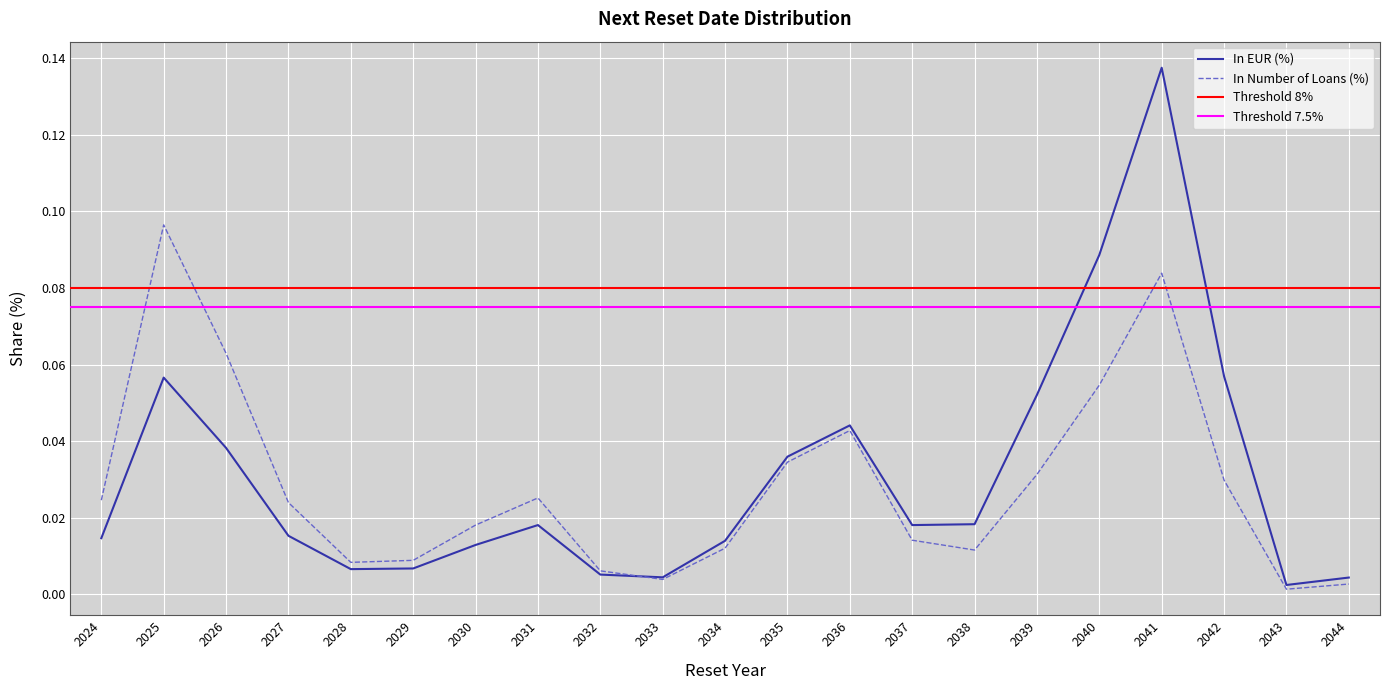

At how many categories does at least one series exceed 0?

21